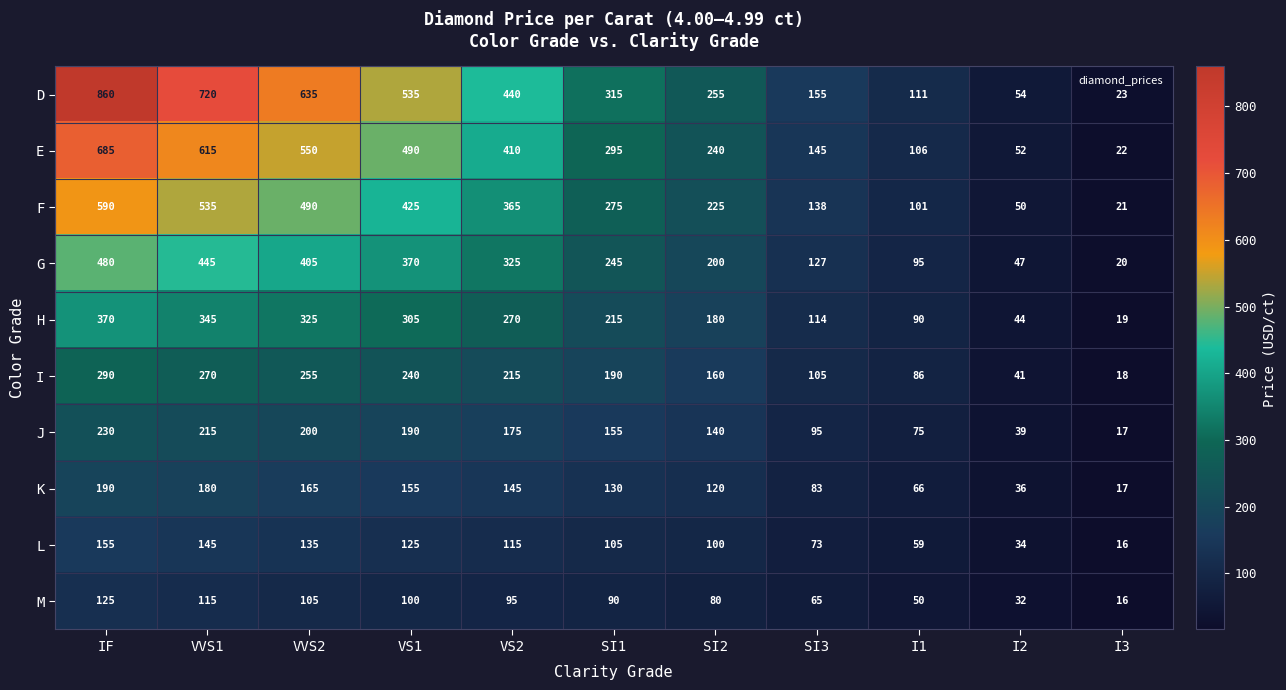

What is the sum of the L values at IF and VS1?

280